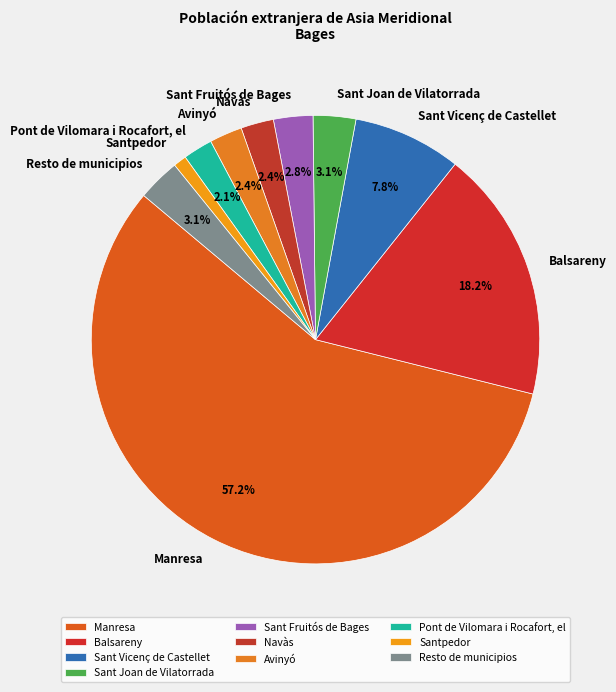

Between Santpedor and Balsareny, which is larger?

Balsareny